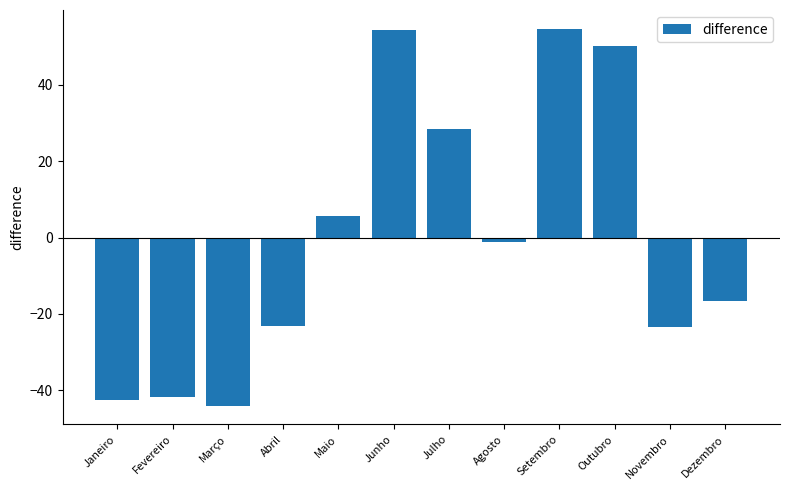

What is the difference between the maximum and minimum values?

98.8